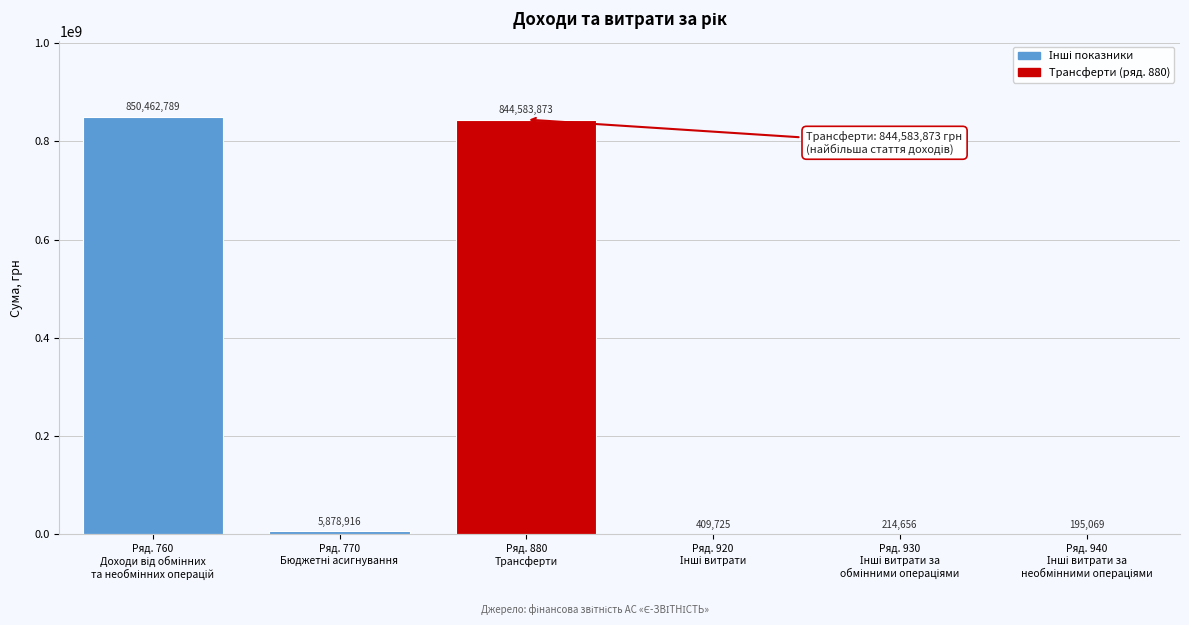

What is the sum of all values?

1701745028